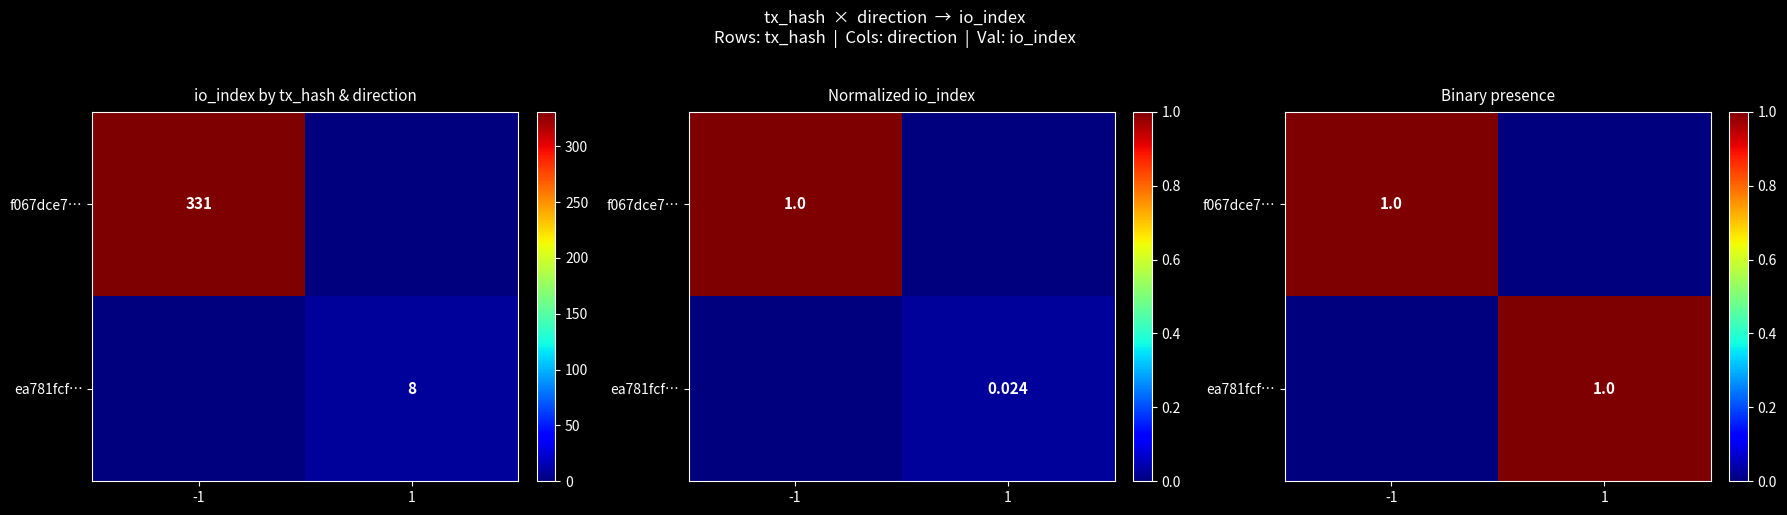

Is the value of ea781fcf… at -1 greater than the value of f067dce7… at 1?

No